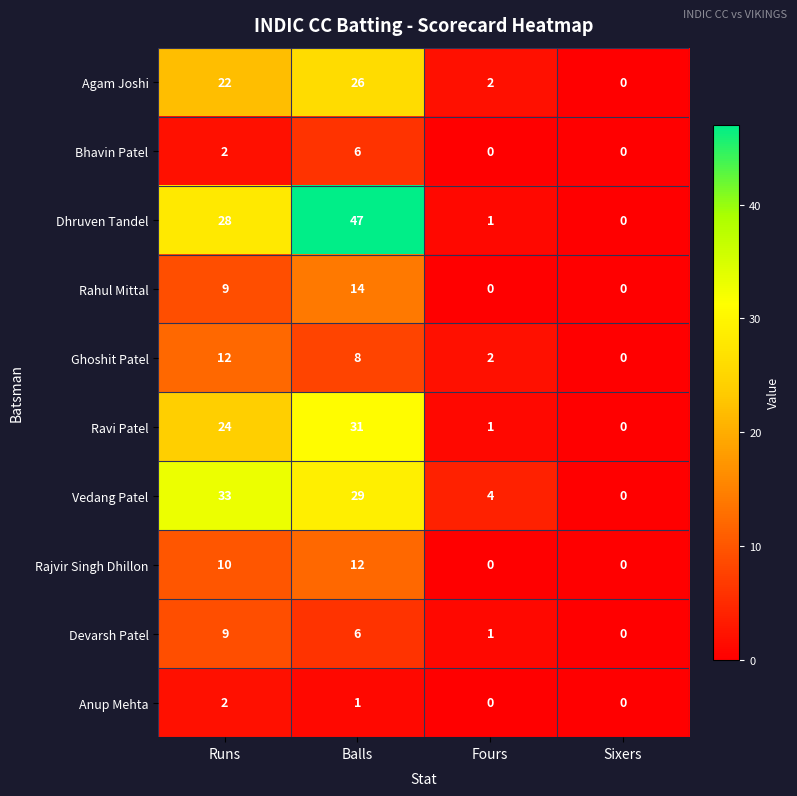

At which label is Agam Joshi closest to 13?

Runs